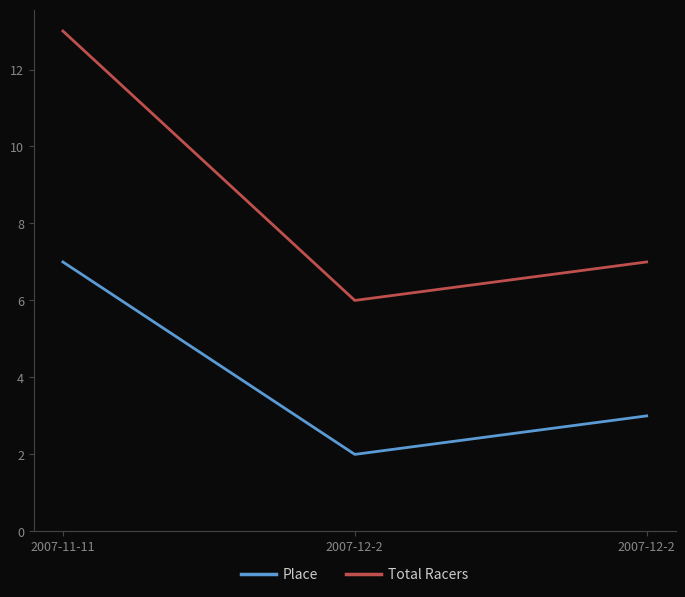

How many values in the Place series are below 3?

1